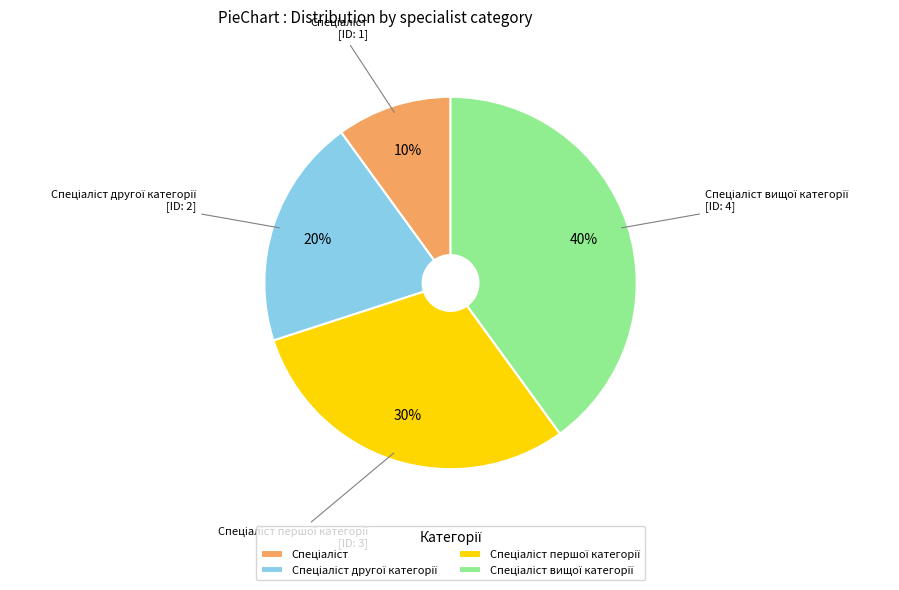

Is there any slice that represents more than half of the pie?

No